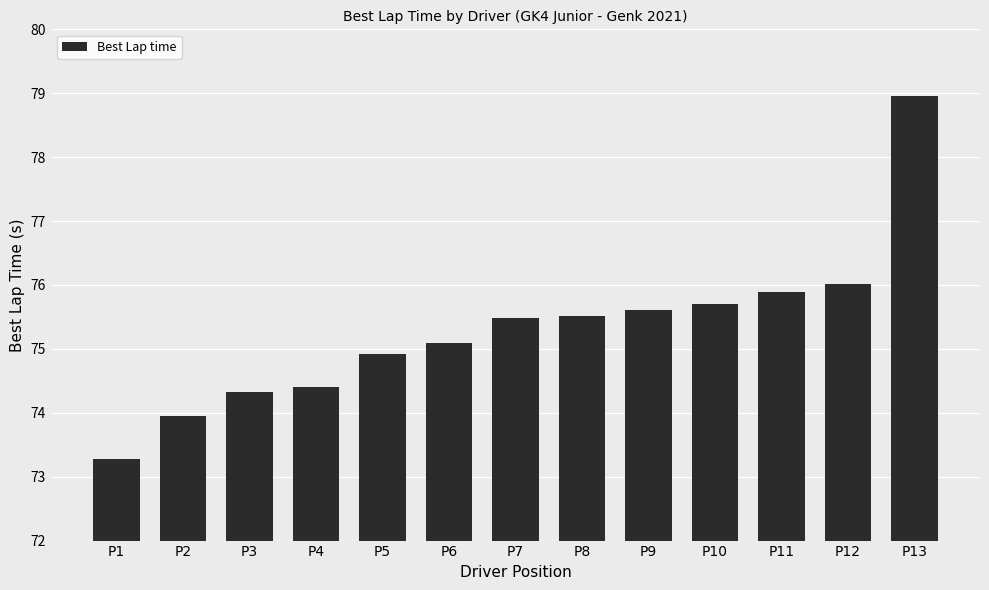

What value does the data have at P5?

74.9